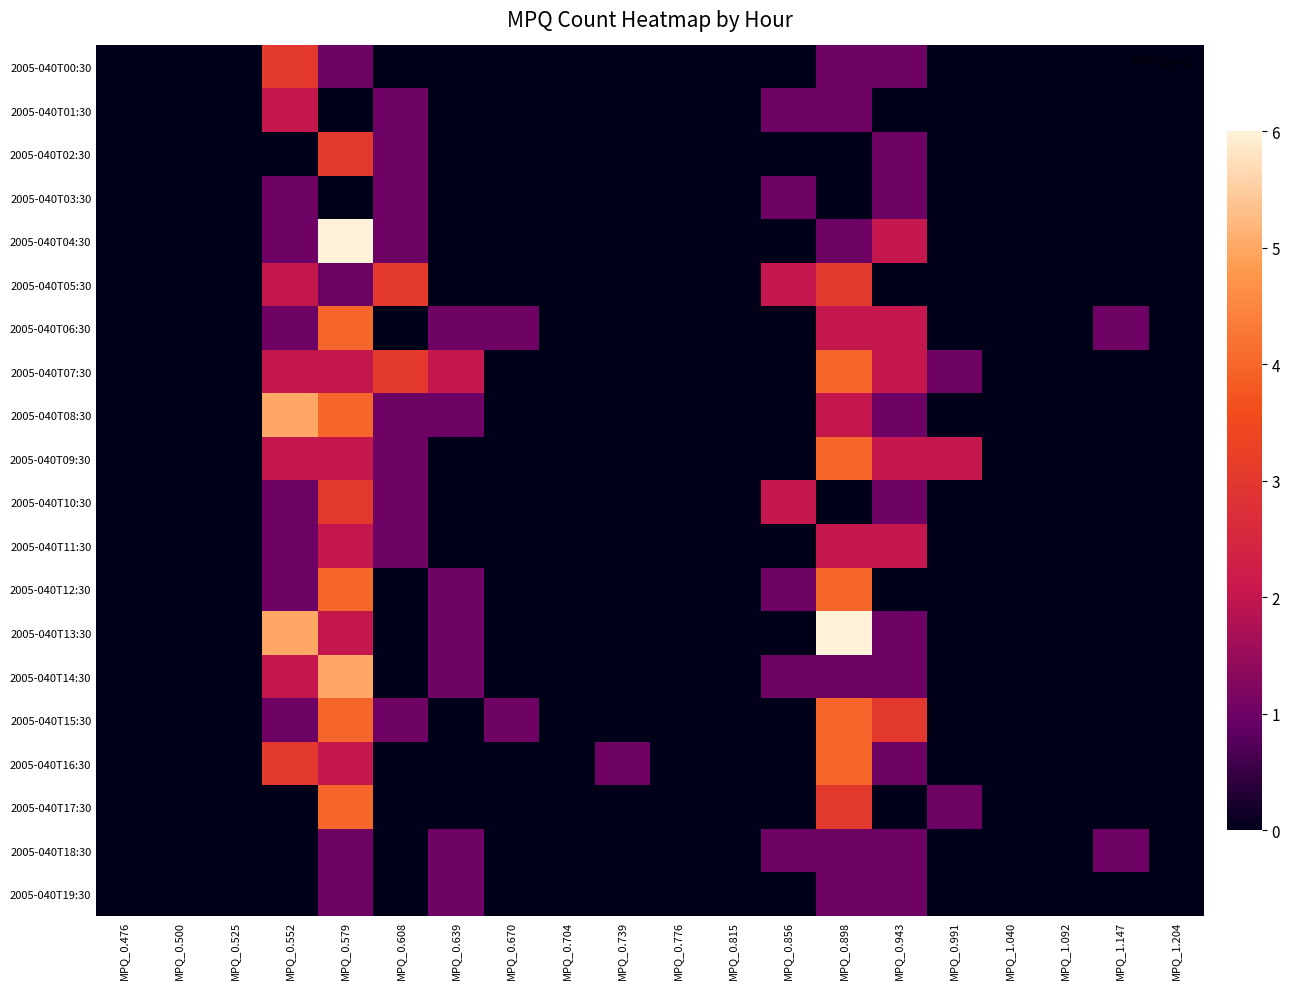

Reading left to right, transcribe all the data shown in this chart.

2005-040T00:30: MPQ_0.476=0	MPQ_0.500=0	MPQ_0.525=0	MPQ_0.552=3	MPQ_0.579=1	MPQ_0.608=0	MPQ_0.639=0	MPQ_0.670=0	MPQ_0.704=0	MPQ_0.739=0	MPQ_0.776=0	MPQ_0.815=0	MPQ_0.856=0	MPQ_0.898=1	MPQ_0.943=1	MPQ_0.991=0	MPQ_1.040=0	MPQ_1.092=0	MPQ_1.147=0	MPQ_1.204=0
2005-040T01:30: MPQ_0.476=0	MPQ_0.500=0	MPQ_0.525=0	MPQ_0.552=2	MPQ_0.579=0	MPQ_0.608=1	MPQ_0.639=0	MPQ_0.670=0	MPQ_0.704=0	MPQ_0.739=0	MPQ_0.776=0	MPQ_0.815=0	MPQ_0.856=1	MPQ_0.898=1	MPQ_0.943=0	MPQ_0.991=0	MPQ_1.040=0	MPQ_1.092=0	MPQ_1.147=0	MPQ_1.204=0
2005-040T02:30: MPQ_0.476=0	MPQ_0.500=0	MPQ_0.525=0	MPQ_0.552=0	MPQ_0.579=3	MPQ_0.608=1	MPQ_0.639=0	MPQ_0.670=0	MPQ_0.704=0	MPQ_0.739=0	MPQ_0.776=0	MPQ_0.815=0	MPQ_0.856=0	MPQ_0.898=0	MPQ_0.943=1	MPQ_0.991=0	MPQ_1.040=0	MPQ_1.092=0	MPQ_1.147=0	MPQ_1.204=0
2005-040T03:30: MPQ_0.476=0	MPQ_0.500=0	MPQ_0.525=0	MPQ_0.552=1	MPQ_0.579=0	MPQ_0.608=1	MPQ_0.639=0	MPQ_0.670=0	MPQ_0.704=0	MPQ_0.739=0	MPQ_0.776=0	MPQ_0.815=0	MPQ_0.856=1	MPQ_0.898=0	MPQ_0.943=1	MPQ_0.991=0	MPQ_1.040=0	MPQ_1.092=0	MPQ_1.147=0	MPQ_1.204=0
2005-040T04:30: MPQ_0.476=0	MPQ_0.500=0	MPQ_0.525=0	MPQ_0.552=1	MPQ_0.579=6	MPQ_0.608=1	MPQ_0.639=0	MPQ_0.670=0	MPQ_0.704=0	MPQ_0.739=0	MPQ_0.776=0	MPQ_0.815=0	MPQ_0.856=0	MPQ_0.898=1	MPQ_0.943=2	MPQ_0.991=0	MPQ_1.040=0	MPQ_1.092=0	MPQ_1.147=0	MPQ_1.204=0
2005-040T05:30: MPQ_0.476=0	MPQ_0.500=0	MPQ_0.525=0	MPQ_0.552=2	MPQ_0.579=1	MPQ_0.608=3	MPQ_0.639=0	MPQ_0.670=0	MPQ_0.704=0	MPQ_0.739=0	MPQ_0.776=0	MPQ_0.815=0	MPQ_0.856=2	MPQ_0.898=3	MPQ_0.943=0	MPQ_0.991=0	MPQ_1.040=0	MPQ_1.092=0	MPQ_1.147=0	MPQ_1.204=0
2005-040T06:30: MPQ_0.476=0	MPQ_0.500=0	MPQ_0.525=0	MPQ_0.552=1	MPQ_0.579=4	MPQ_0.608=0	MPQ_0.639=1	MPQ_0.670=1	MPQ_0.704=0	MPQ_0.739=0	MPQ_0.776=0	MPQ_0.815=0	MPQ_0.856=0	MPQ_0.898=2	MPQ_0.943=2	MPQ_0.991=0	MPQ_1.040=0	MPQ_1.092=0	MPQ_1.147=1	MPQ_1.204=0
2005-040T07:30: MPQ_0.476=0	MPQ_0.500=0	MPQ_0.525=0	MPQ_0.552=2	MPQ_0.579=2	MPQ_0.608=3	MPQ_0.639=2	MPQ_0.670=0	MPQ_0.704=0	MPQ_0.739=0	MPQ_0.776=0	MPQ_0.815=0	MPQ_0.856=0	MPQ_0.898=4	MPQ_0.943=2	MPQ_0.991=1	MPQ_1.040=0	MPQ_1.092=0	MPQ_1.147=0	MPQ_1.204=0
2005-040T08:30: MPQ_0.476=0	MPQ_0.500=0	MPQ_0.525=0	MPQ_0.552=5	MPQ_0.579=4	MPQ_0.608=1	MPQ_0.639=1	MPQ_0.670=0	MPQ_0.704=0	MPQ_0.739=0	MPQ_0.776=0	MPQ_0.815=0	MPQ_0.856=0	MPQ_0.898=2	MPQ_0.943=1	MPQ_0.991=0	MPQ_1.040=0	MPQ_1.092=0	MPQ_1.147=0	MPQ_1.204=0
2005-040T09:30: MPQ_0.476=0	MPQ_0.500=0	MPQ_0.525=0	MPQ_0.552=2	MPQ_0.579=2	MPQ_0.608=1	MPQ_0.639=0	MPQ_0.670=0	MPQ_0.704=0	MPQ_0.739=0	MPQ_0.776=0	MPQ_0.815=0	MPQ_0.856=0	MPQ_0.898=4	MPQ_0.943=2	MPQ_0.991=2	MPQ_1.040=0	MPQ_1.092=0	MPQ_1.147=0	MPQ_1.204=0
2005-040T10:30: MPQ_0.476=0	MPQ_0.500=0	MPQ_0.525=0	MPQ_0.552=1	MPQ_0.579=3	MPQ_0.608=1	MPQ_0.639=0	MPQ_0.670=0	MPQ_0.704=0	MPQ_0.739=0	MPQ_0.776=0	MPQ_0.815=0	MPQ_0.856=2	MPQ_0.898=0	MPQ_0.943=1	MPQ_0.991=0	MPQ_1.040=0	MPQ_1.092=0	MPQ_1.147=0	MPQ_1.204=0
2005-040T11:30: MPQ_0.476=0	MPQ_0.500=0	MPQ_0.525=0	MPQ_0.552=1	MPQ_0.579=2	MPQ_0.608=1	MPQ_0.639=0	MPQ_0.670=0	MPQ_0.704=0	MPQ_0.739=0	MPQ_0.776=0	MPQ_0.815=0	MPQ_0.856=0	MPQ_0.898=2	MPQ_0.943=2	MPQ_0.991=0	MPQ_1.040=0	MPQ_1.092=0	MPQ_1.147=0	MPQ_1.204=0
2005-040T12:30: MPQ_0.476=0	MPQ_0.500=0	MPQ_0.525=0	MPQ_0.552=1	MPQ_0.579=4	MPQ_0.608=0	MPQ_0.639=1	MPQ_0.670=0	MPQ_0.704=0	MPQ_0.739=0	MPQ_0.776=0	MPQ_0.815=0	MPQ_0.856=1	MPQ_0.898=4	MPQ_0.943=0	MPQ_0.991=0	MPQ_1.040=0	MPQ_1.092=0	MPQ_1.147=0	MPQ_1.204=0
2005-040T13:30: MPQ_0.476=0	MPQ_0.500=0	MPQ_0.525=0	MPQ_0.552=5	MPQ_0.579=2	MPQ_0.608=0	MPQ_0.639=1	MPQ_0.670=0	MPQ_0.704=0	MPQ_0.739=0	MPQ_0.776=0	MPQ_0.815=0	MPQ_0.856=0	MPQ_0.898=6	MPQ_0.943=1	MPQ_0.991=0	MPQ_1.040=0	MPQ_1.092=0	MPQ_1.147=0	MPQ_1.204=0
2005-040T14:30: MPQ_0.476=0	MPQ_0.500=0	MPQ_0.525=0	MPQ_0.552=2	MPQ_0.579=5	MPQ_0.608=0	MPQ_0.639=1	MPQ_0.670=0	MPQ_0.704=0	MPQ_0.739=0	MPQ_0.776=0	MPQ_0.815=0	MPQ_0.856=1	MPQ_0.898=1	MPQ_0.943=1	MPQ_0.991=0	MPQ_1.040=0	MPQ_1.092=0	MPQ_1.147=0	MPQ_1.204=0
2005-040T15:30: MPQ_0.476=0	MPQ_0.500=0	MPQ_0.525=0	MPQ_0.552=1	MPQ_0.579=4	MPQ_0.608=1	MPQ_0.639=0	MPQ_0.670=1	MPQ_0.704=0	MPQ_0.739=0	MPQ_0.776=0	MPQ_0.815=0	MPQ_0.856=0	MPQ_0.898=4	MPQ_0.943=3	MPQ_0.991=0	MPQ_1.040=0	MPQ_1.092=0	MPQ_1.147=0	MPQ_1.204=0
2005-040T16:30: MPQ_0.476=0	MPQ_0.500=0	MPQ_0.525=0	MPQ_0.552=3	MPQ_0.579=2	MPQ_0.608=0	MPQ_0.639=0	MPQ_0.670=0	MPQ_0.704=0	MPQ_0.739=1	MPQ_0.776=0	MPQ_0.815=0	MPQ_0.856=0	MPQ_0.898=4	MPQ_0.943=1	MPQ_0.991=0	MPQ_1.040=0	MPQ_1.092=0	MPQ_1.147=0	MPQ_1.204=0
2005-040T17:30: MPQ_0.476=0	MPQ_0.500=0	MPQ_0.525=0	MPQ_0.552=0	MPQ_0.579=4	MPQ_0.608=0	MPQ_0.639=0	MPQ_0.670=0	MPQ_0.704=0	MPQ_0.739=0	MPQ_0.776=0	MPQ_0.815=0	MPQ_0.856=0	MPQ_0.898=3	MPQ_0.943=0	MPQ_0.991=1	MPQ_1.040=0	MPQ_1.092=0	MPQ_1.147=0	MPQ_1.204=0
2005-040T18:30: MPQ_0.476=0	MPQ_0.500=0	MPQ_0.525=0	MPQ_0.552=0	MPQ_0.579=1	MPQ_0.608=0	MPQ_0.639=1	MPQ_0.670=0	MPQ_0.704=0	MPQ_0.739=0	MPQ_0.776=0	MPQ_0.815=0	MPQ_0.856=1	MPQ_0.898=1	MPQ_0.943=1	MPQ_0.991=0	MPQ_1.040=0	MPQ_1.092=0	MPQ_1.147=1	MPQ_1.204=0
2005-040T19:30: MPQ_0.476=0	MPQ_0.500=0	MPQ_0.525=0	MPQ_0.552=0	MPQ_0.579=1	MPQ_0.608=0	MPQ_0.639=1	MPQ_0.670=0	MPQ_0.704=0	MPQ_0.739=0	MPQ_0.776=0	MPQ_0.815=0	MPQ_0.856=0	MPQ_0.898=1	MPQ_0.943=1	MPQ_0.991=0	MPQ_1.040=0	MPQ_1.092=0	MPQ_1.147=0	MPQ_1.204=0